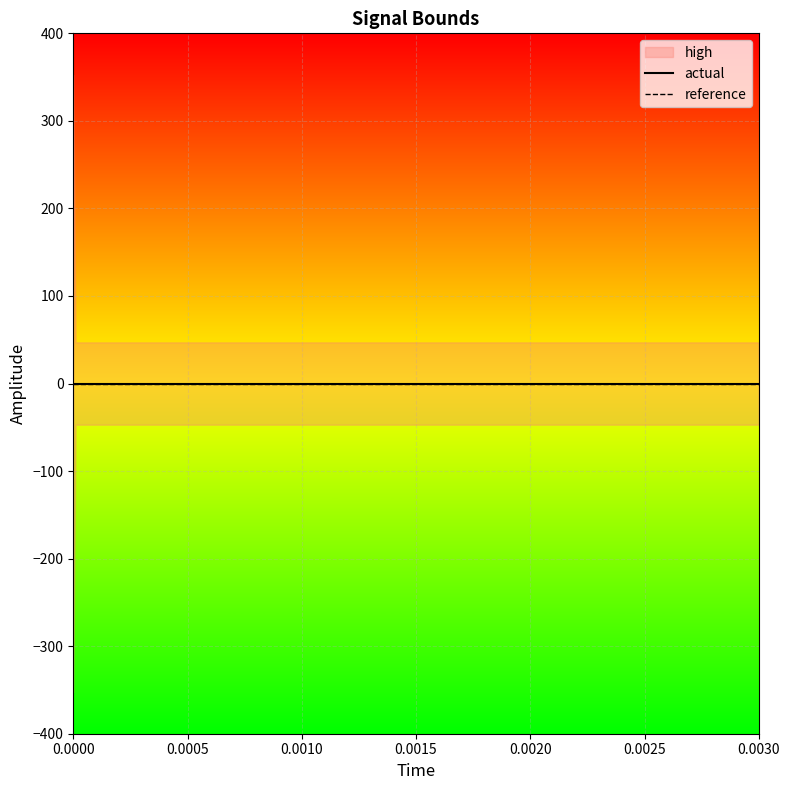

Reading left to right, extract all data points from this chart.

high: 352.5	47.0	47.0	47.0	47.0	47.0	47.0	47.0	47.0	47.0	47.0	47.0	47.0	47.0	47.0	352.5	47.0	47.0
low: -352.5	-47.0	-47.0	-47.0	-47.0	-47.0	-47.0	-47.0	-47.0	-47.0	-47.0	-47.0	-47.0	-47.0	-47.0	-352.5	-47.0	-47.0
actual: 0.0	0.0	0.0	0.0	0.0	0.0	0.0	0.0	0.0	0.0	0.0	0.0	0.0	0.0	0.0	0.0	0.0	0.0
reference: 0.0	0.0	0.0	0.0	0.0	0.0	0.0	0.0	0.0	0.0	0.0	0.0	0.0	0.0	0.0	0.0	0.0	0.0